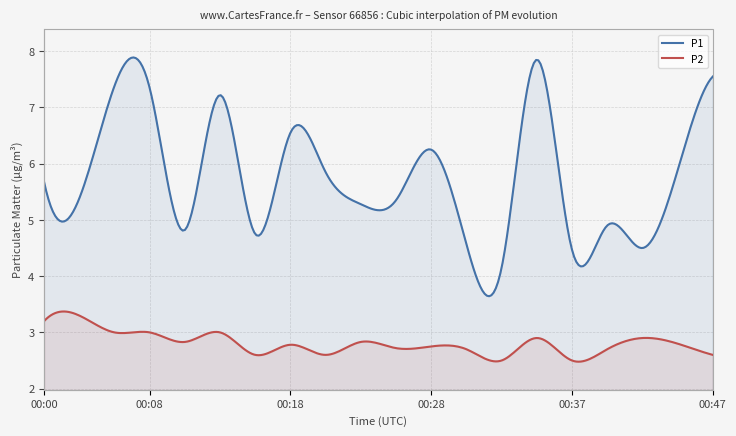

Rank the series at 00:42 from highest to lowest value.

P1, P2